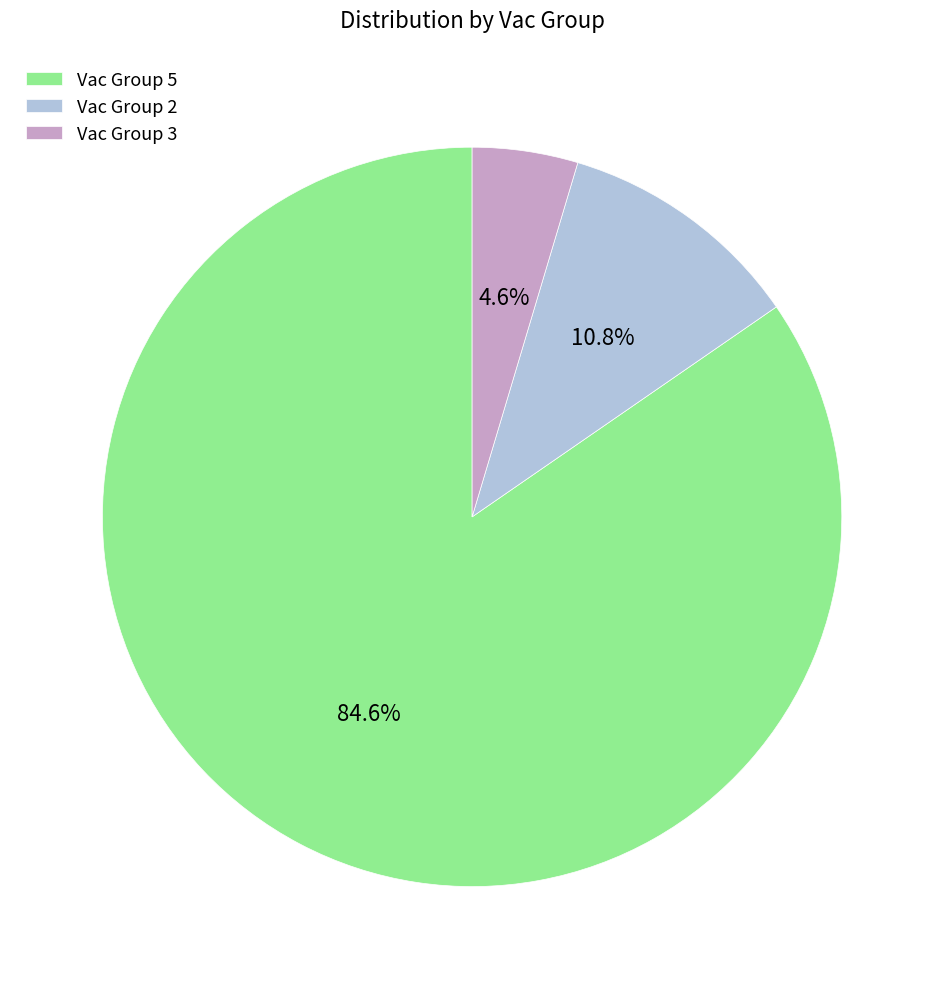

Does Vac Group 2 represent more than half of the total?

No